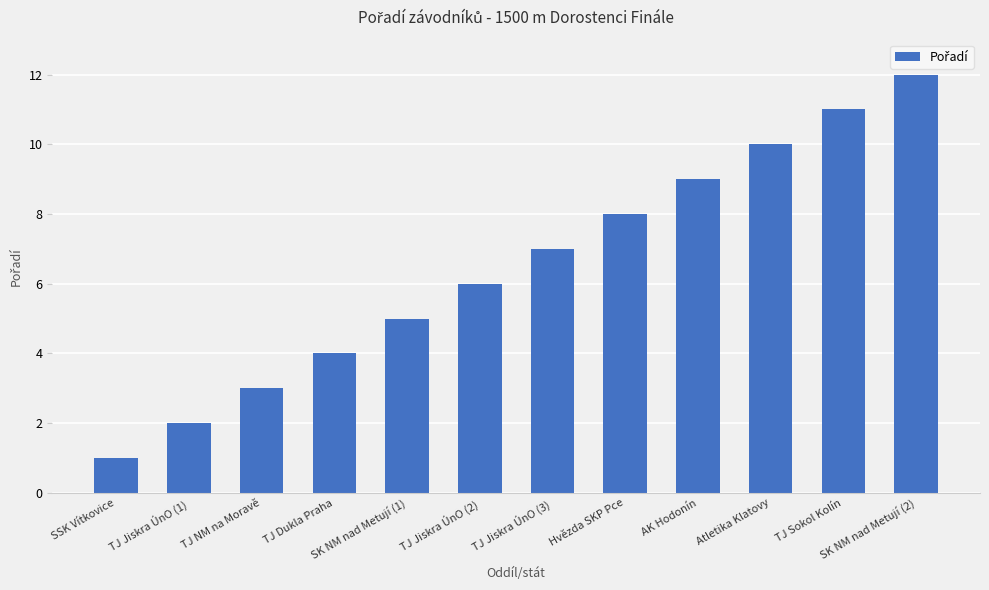

List the labels in order of value, smallest first.

SSK Vítkovice, TJ Jiskra ÚnO (1), TJ NM na Moravě, TJ Dukla Praha, SK NM nad Metují (1), TJ Jiskra ÚnO (2), TJ Jiskra ÚnO (3), Hvězda SKP Pce, AK Hodonín, Atletika Klatovy, TJ Sokol Kolín, SK NM nad Metují (2)